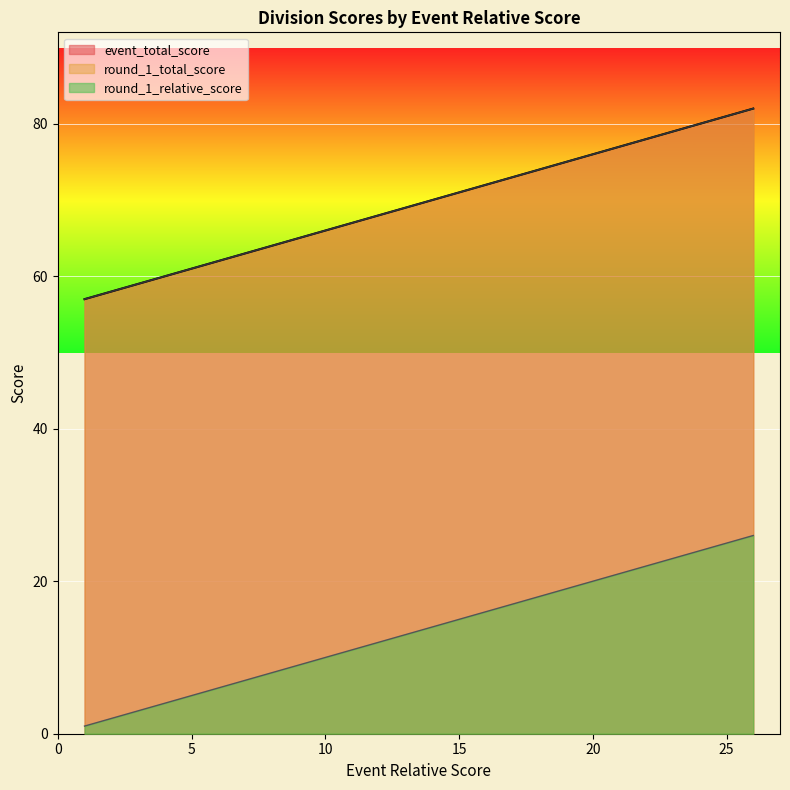

How many distinct data groups are displayed?

3